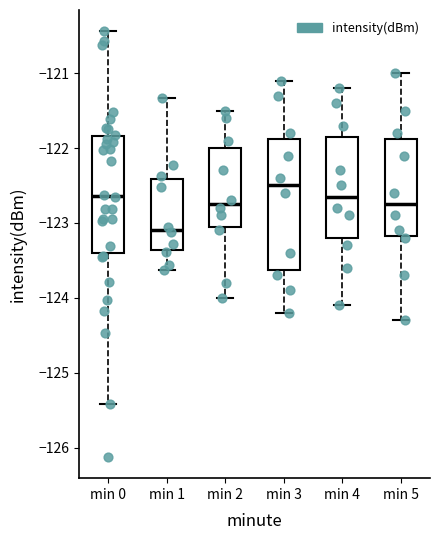

Reading left to right, read every box against the y-axis: the position of its median line, the range the box covers, and the ends of its whiskers. The values are not printed on the chart, so give them approximately, as read against the axis.

min 0: median -122.6, box -123.4 to -121.8, whiskers -125.4 to -120.4
min 1: median -123.1, box -123.4 to -122.4, whiskers -123.6 to -121.3
min 2: median -122.7, box -123.0 to -122.0, whiskers -124.0 to -121.5
min 3: median -122.5, box -123.6 to -121.9, whiskers -124.2 to -121.1
min 4: median -122.6, box -123.2 to -121.8, whiskers -124.1 to -121.2
min 5: median -122.7, box -123.2 to -121.9, whiskers -124.3 to -121.0